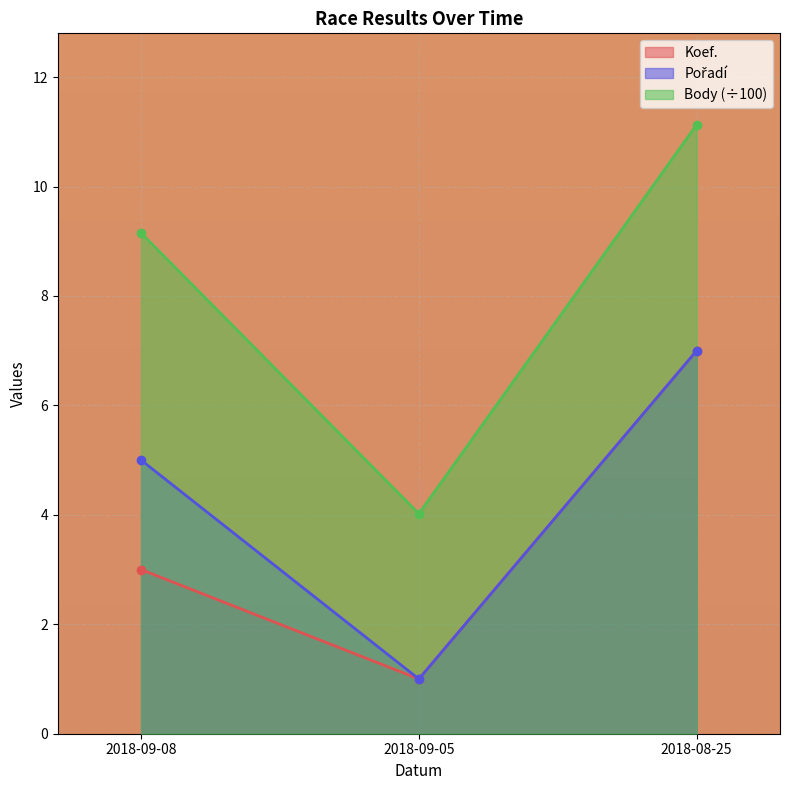

Which series has the widest spread of values?

Body (÷100)